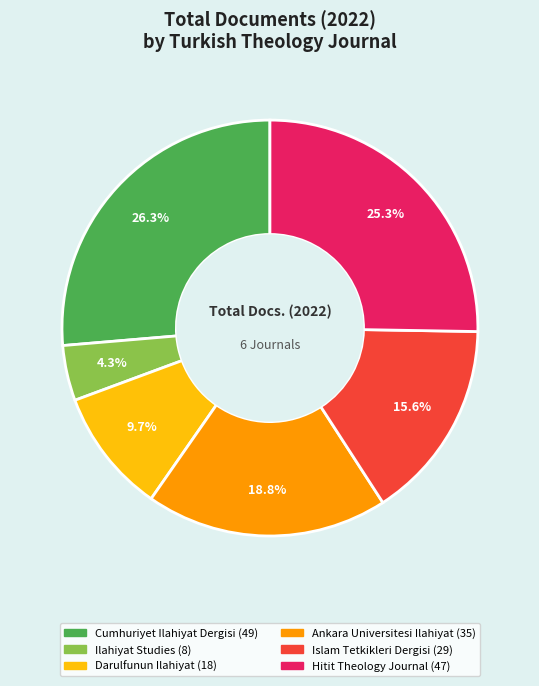

True or false: Ilahiyat Studies accounts for 12% of the total.

False